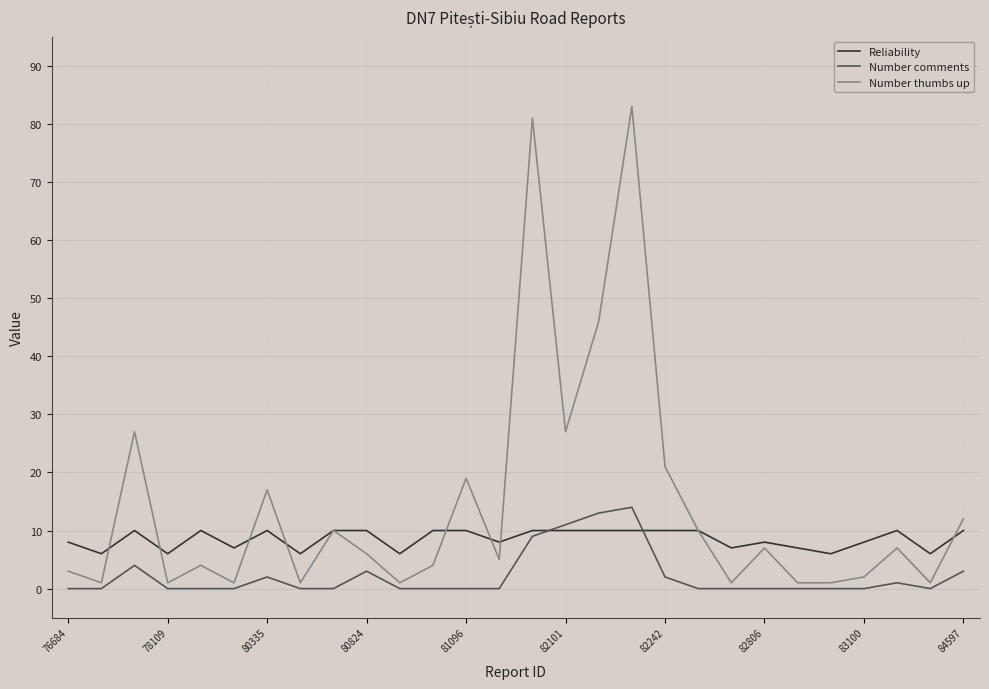

List the series in order of their peak value, lowest first.

Reliability, Number comments, Number thumbs up